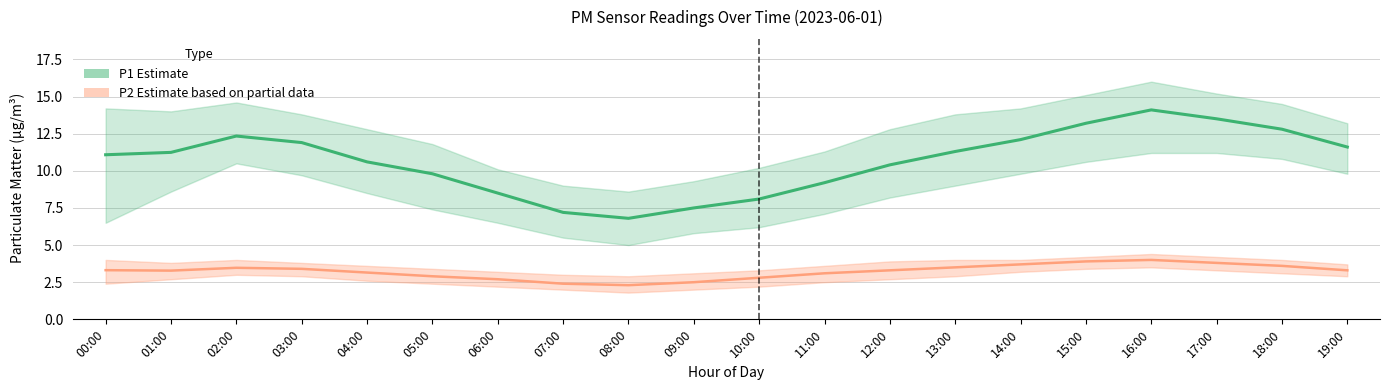

Is it true that P2 (Partial Estimate) equals 3.6 at 18:00?

True